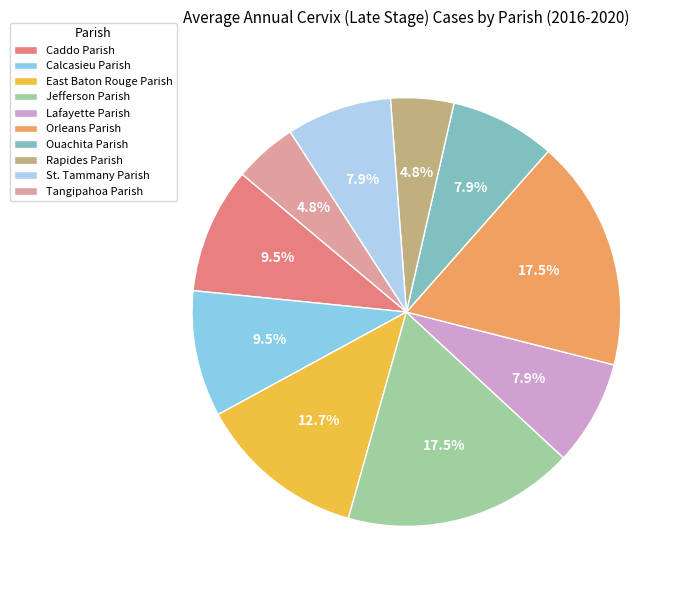

Is it true that Tangipahoa Parish is 5% of the pie?

True